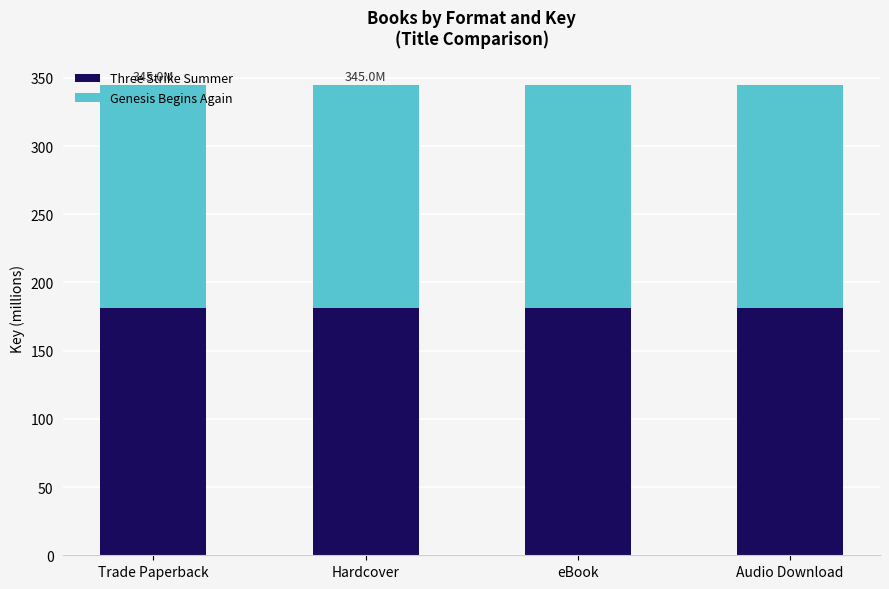

Is it true that Three Strike Summer equals 181.4 at Trade Paperback?

True